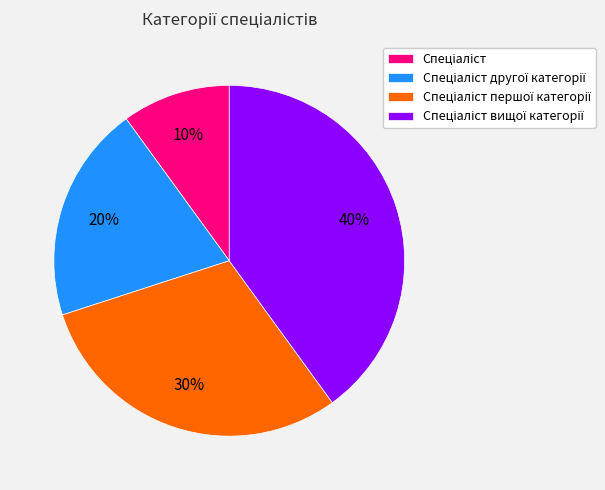

Is there any slice that represents more than half of the pie?

No